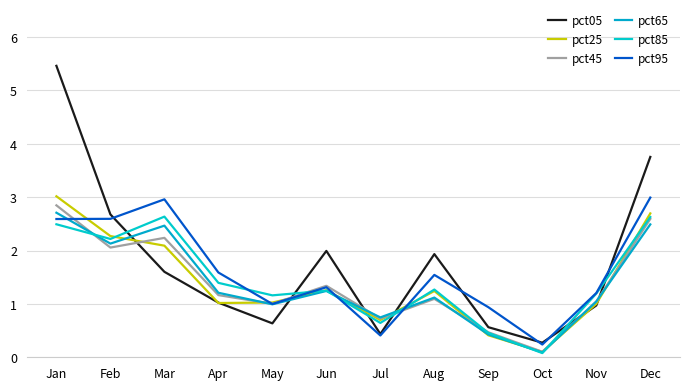

True or false: pct85 and pct45 cross at least once.

True